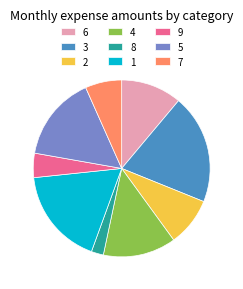

Is the sum of 4 and 9 greater than half?

No